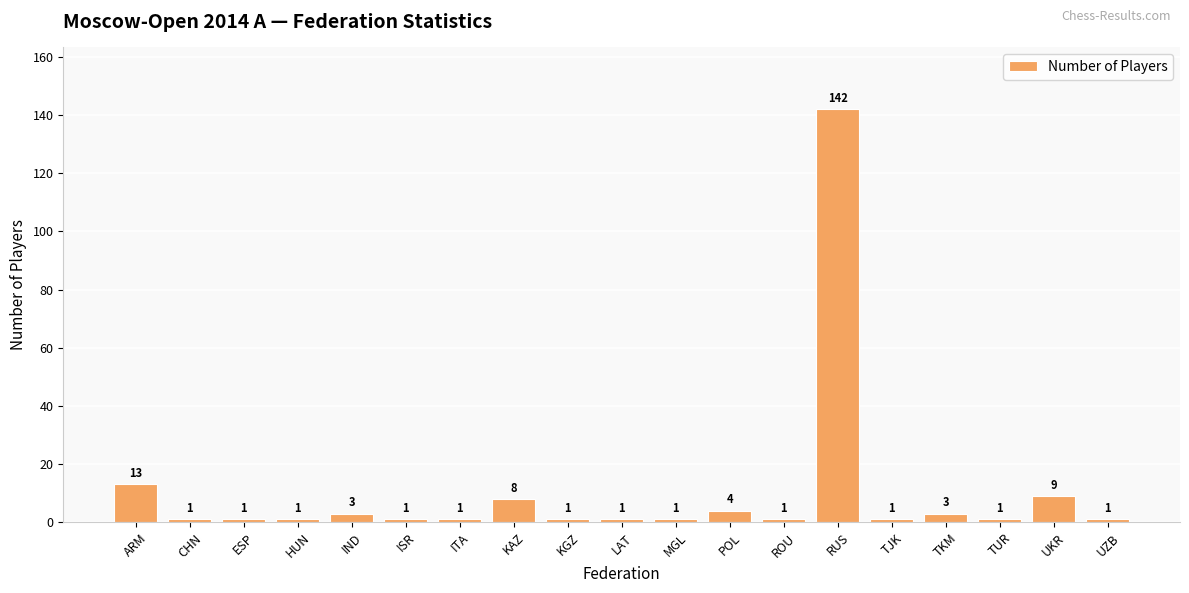

What position from the right is TJK?

5